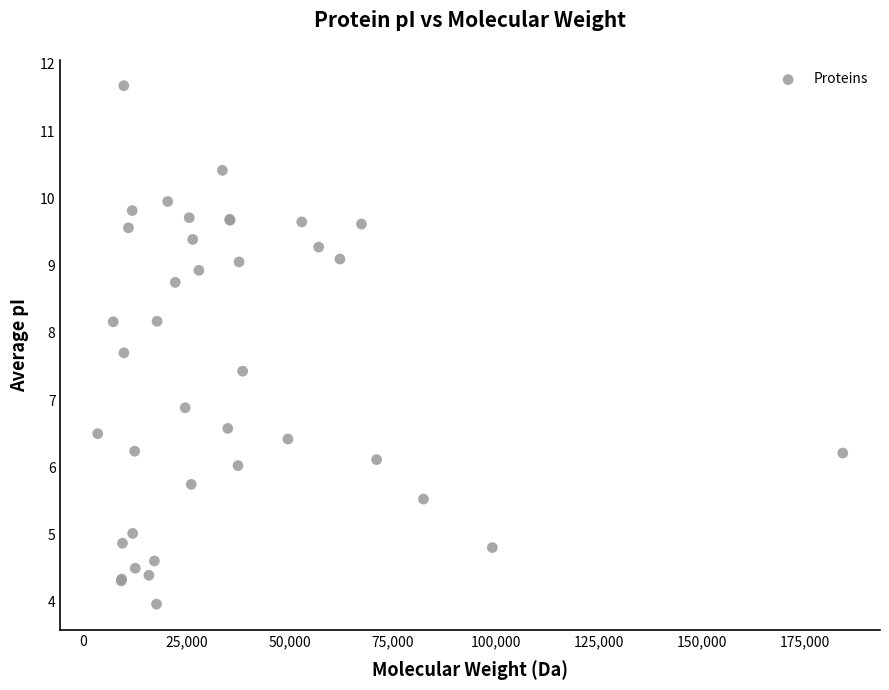

What Y value in the scatter plot is closest to 7?

6.9